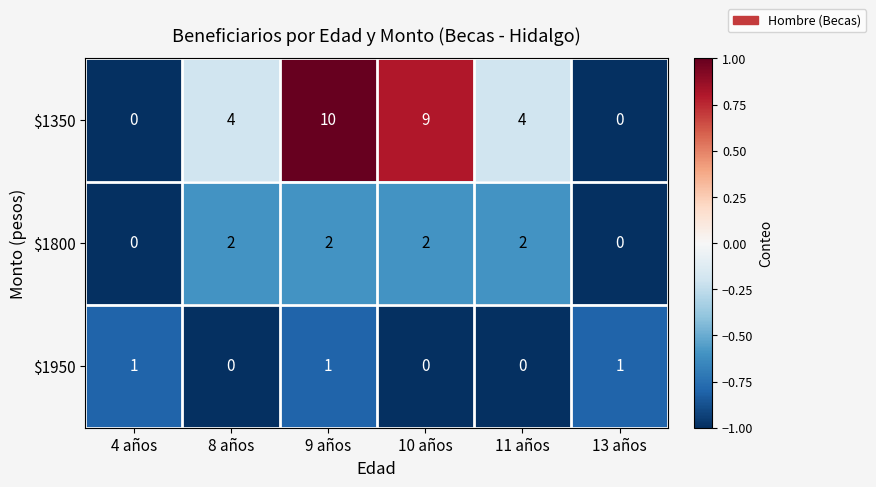

Reading left to right, what are all the values shown in this chart?

$1350: 4 años=0	8 años=4	9 años=10	10 años=9	11 años=4	13 años=0
$1800: 4 años=0	8 años=2	9 años=2	10 años=2	11 años=2	13 años=0
$1950: 4 años=1	8 años=0	9 años=1	10 años=0	11 años=0	13 años=1